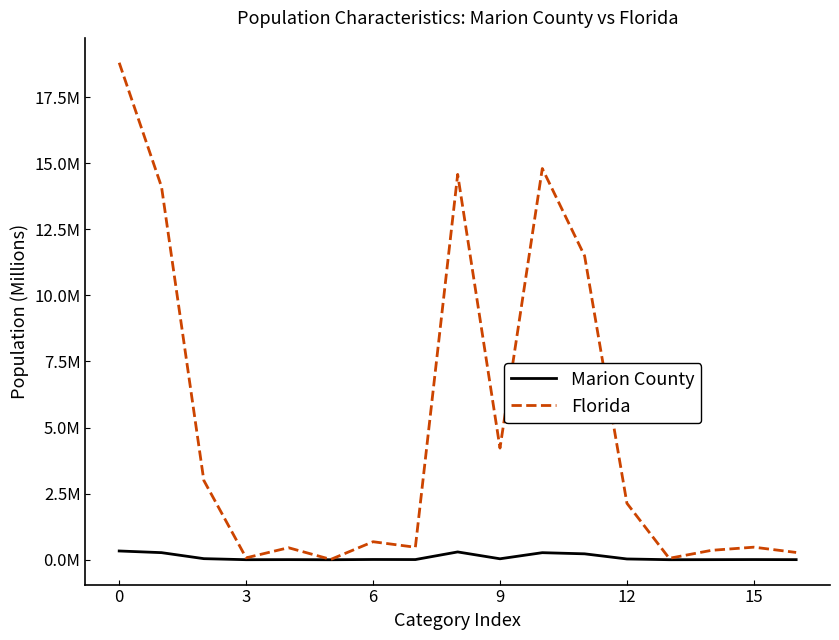

True or false: Marion County and Florida cross at least once.

False